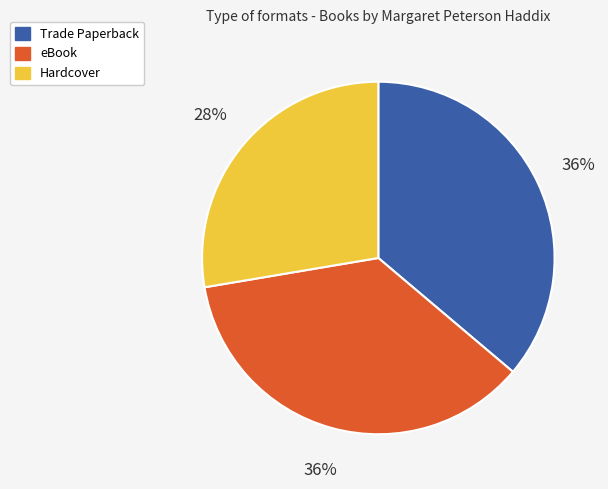

Which slice is the smallest?

Hardcover